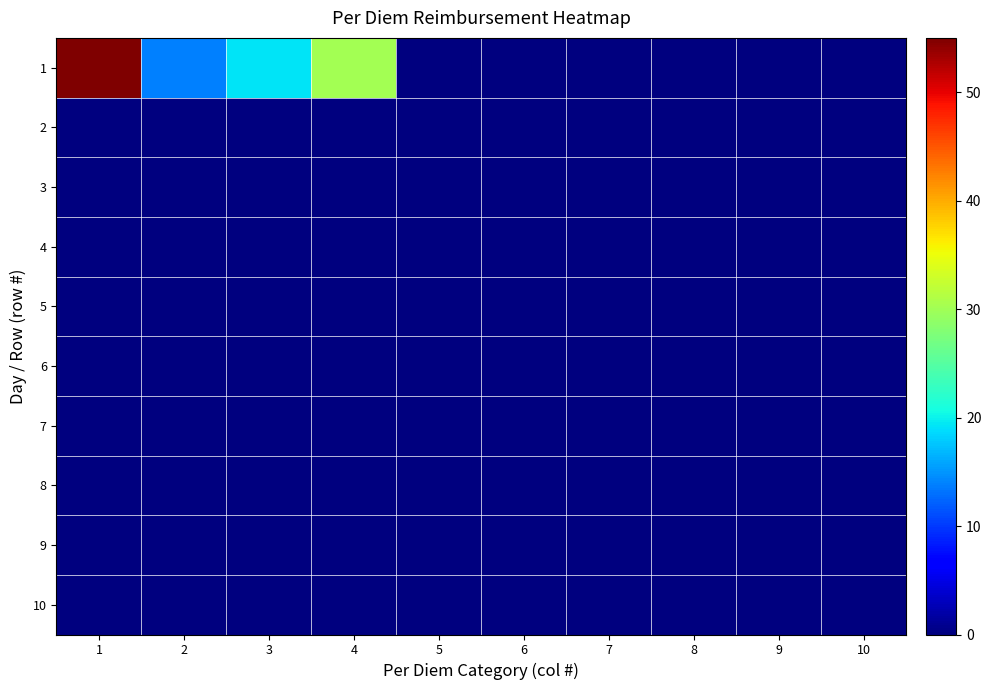

At which category does the chart reach its minimum across all series?

5